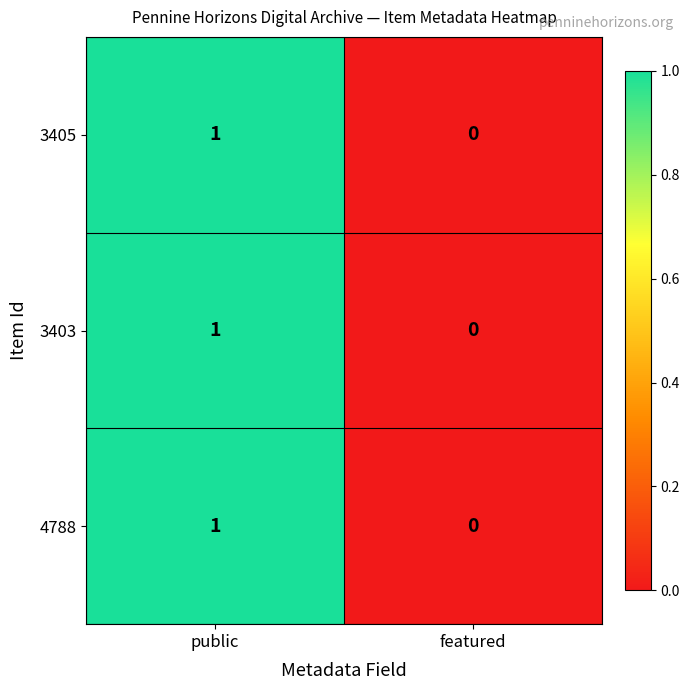

At which category is the sum across all series the highest?

public